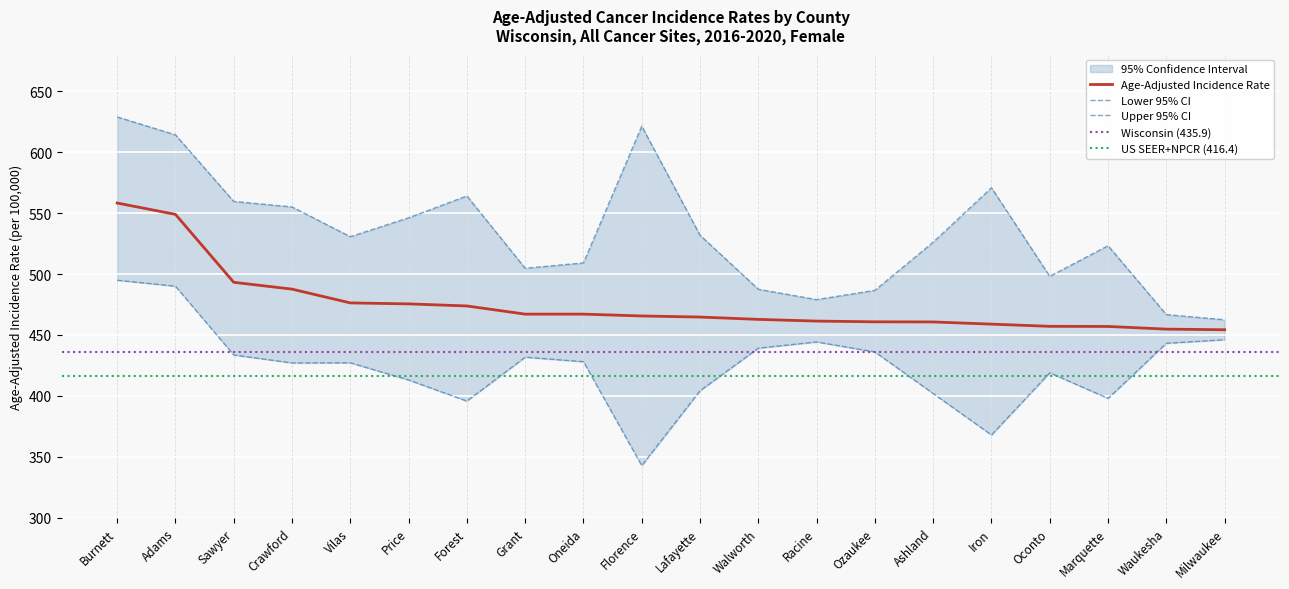

How many values in the Lower 95% CI series are below 428?

10